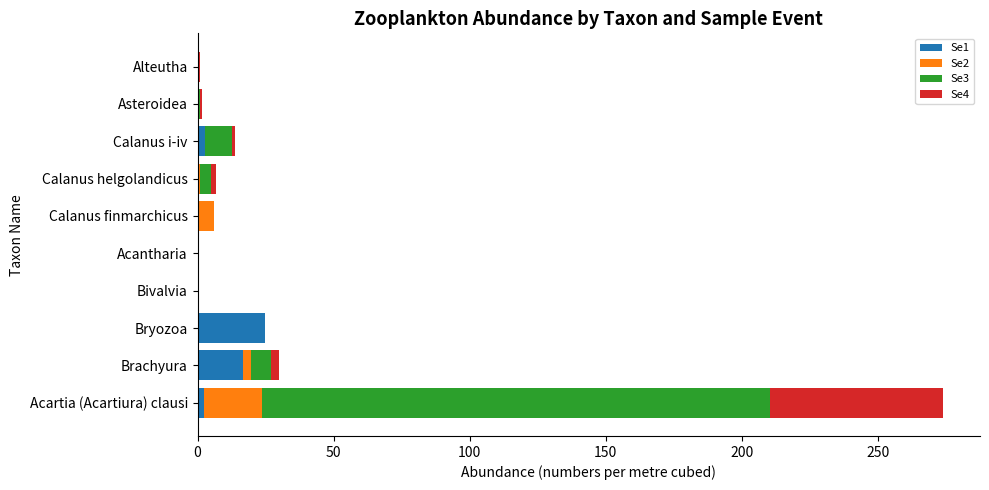

True or false: Se1 has a value of 16.7 at Brachyura.

True